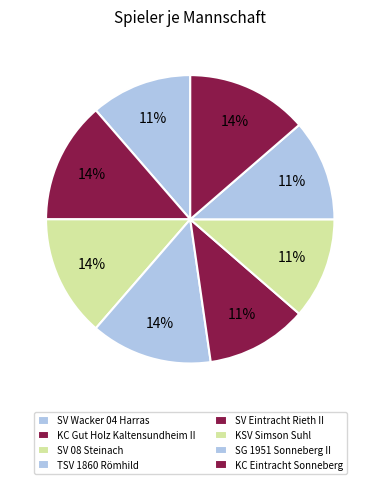

The SG 1951 Sonneberg II slice represents 11% of the pie. True or false?

True